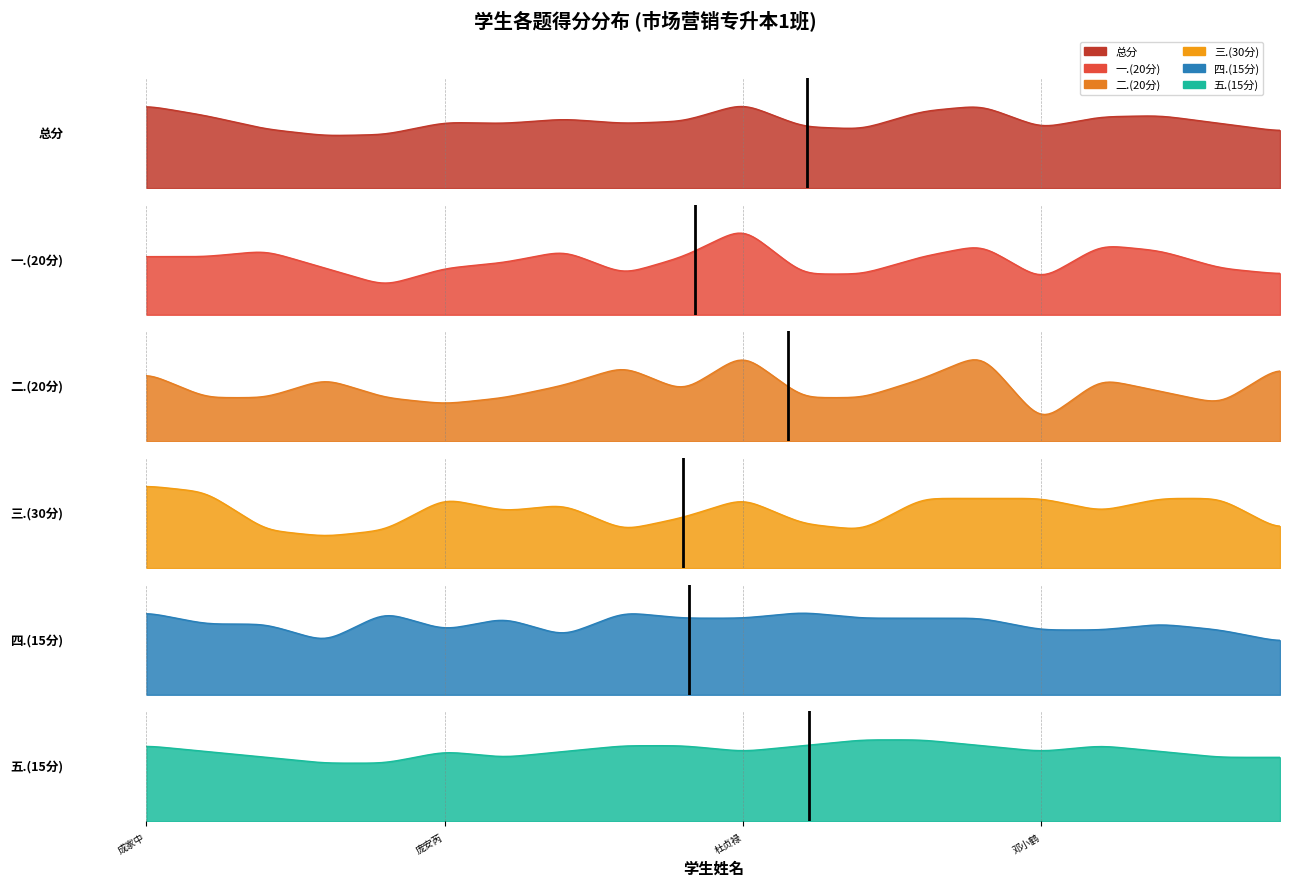

What is the minimum value for 总分?

47